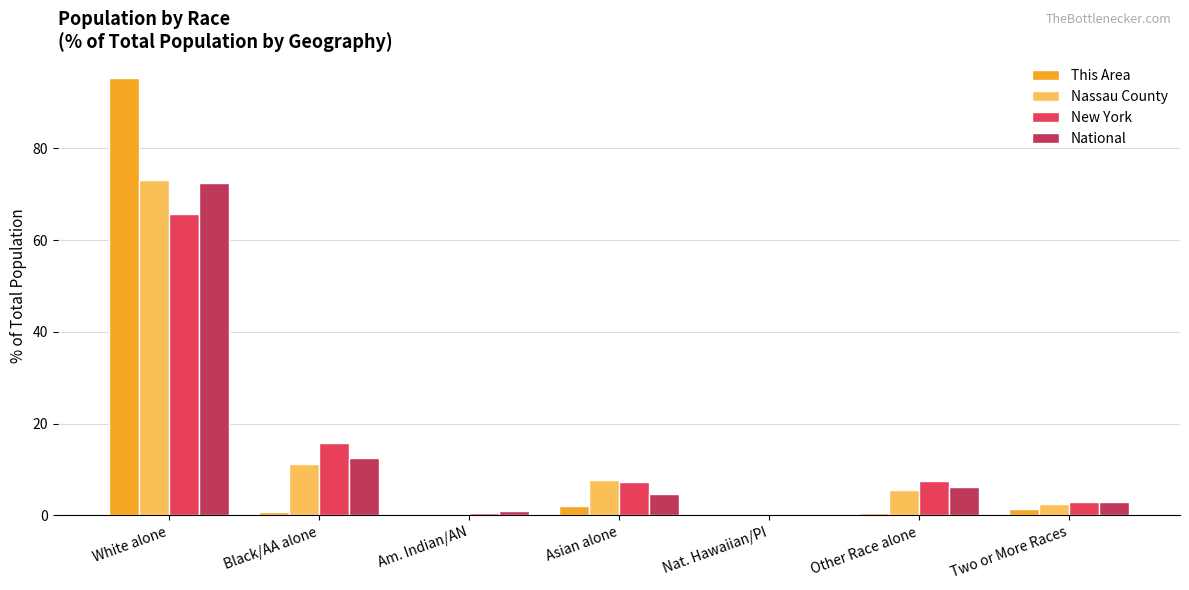

What are all the series names shown in the legend?

This Area, Nassau County, New York, National